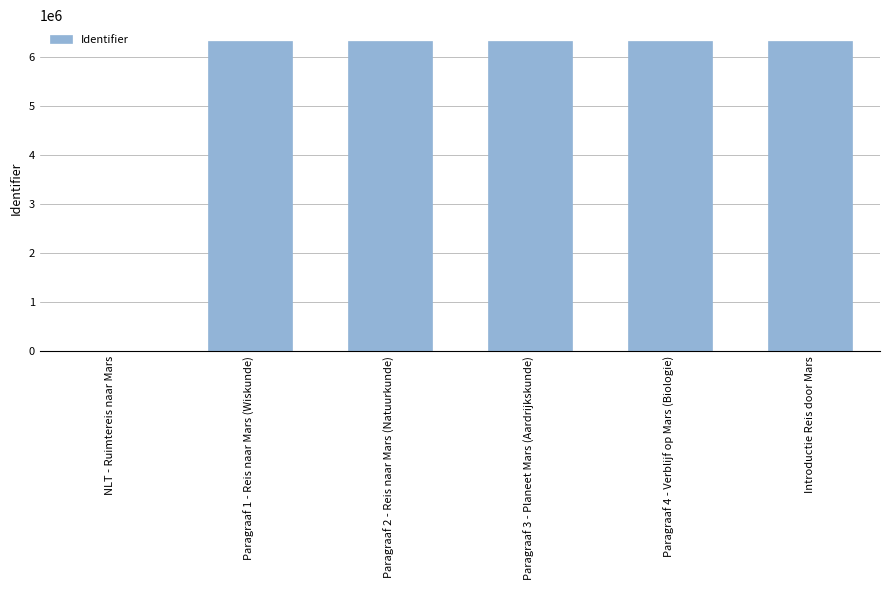

The chart shows a value of 1783796 at Introductie Reis door Mars. True or false?

False